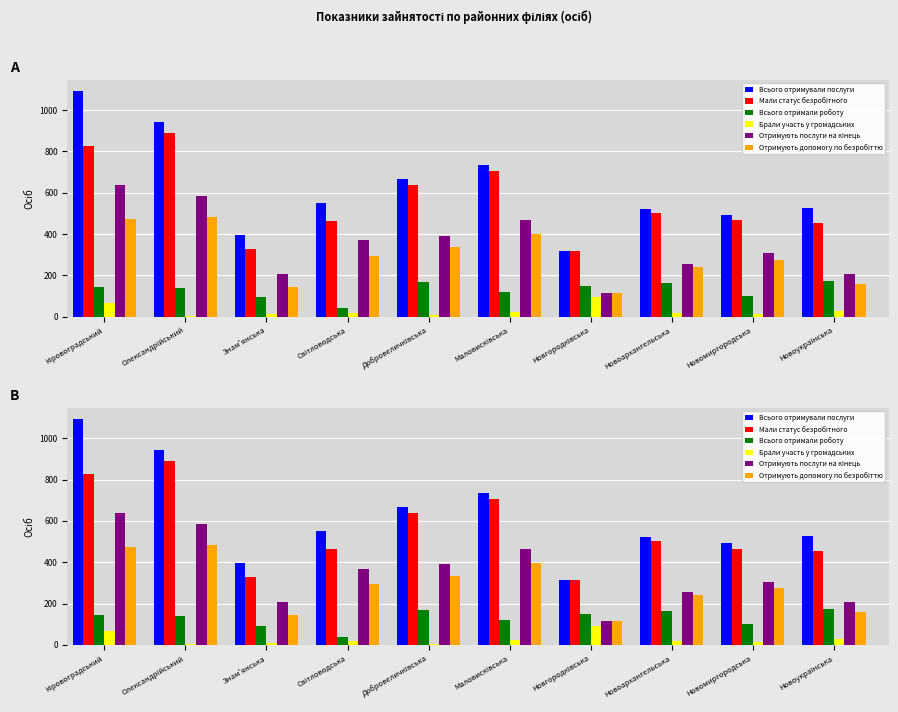

Count the number of data series in this chart.

6